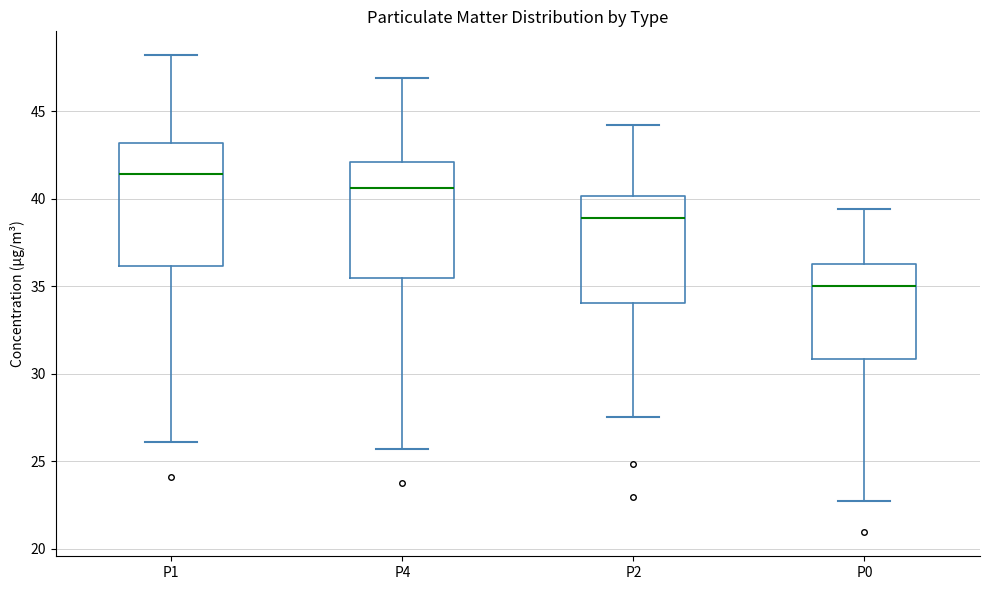

Reading left to right, transcribe this box plot: for each box, give where its median line is, the range the box spans, and where its two whiskers end, as read against the y-axis. The values are not printed on the chart, so give them approximately, as read against the axis.

P1: median 41.5, box 36.0 to 43.0, whiskers 26.0 to 48.0
P4: median 40.5, box 35.5 to 42.0, whiskers 25.5 to 47.0
P2: median 39.0, box 34.0 to 40.0, whiskers 27.5 to 44.0
P0: median 35.0, box 31.0 to 36.5, whiskers 22.5 to 39.5